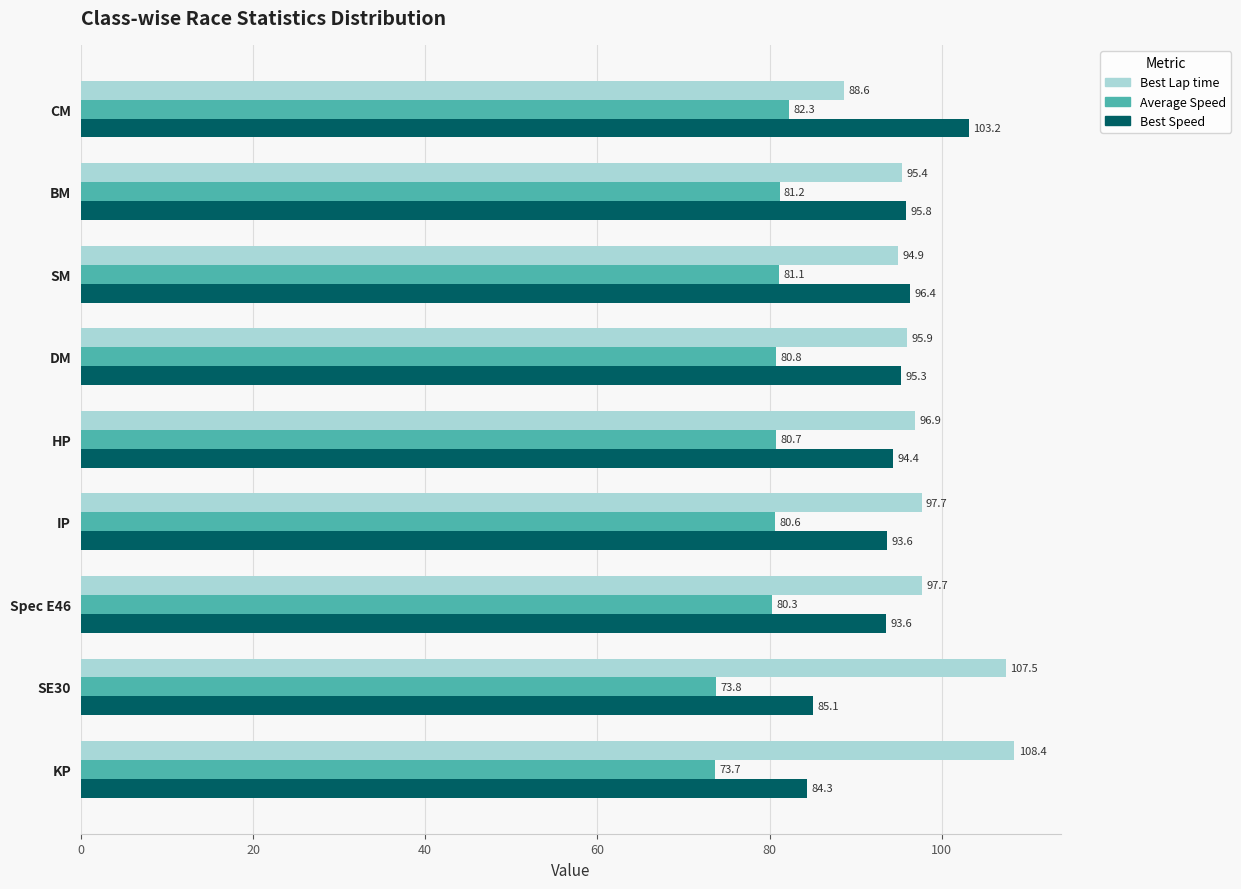

What is the difference between the maximum and minimum values in the Best Speed series?

18.8